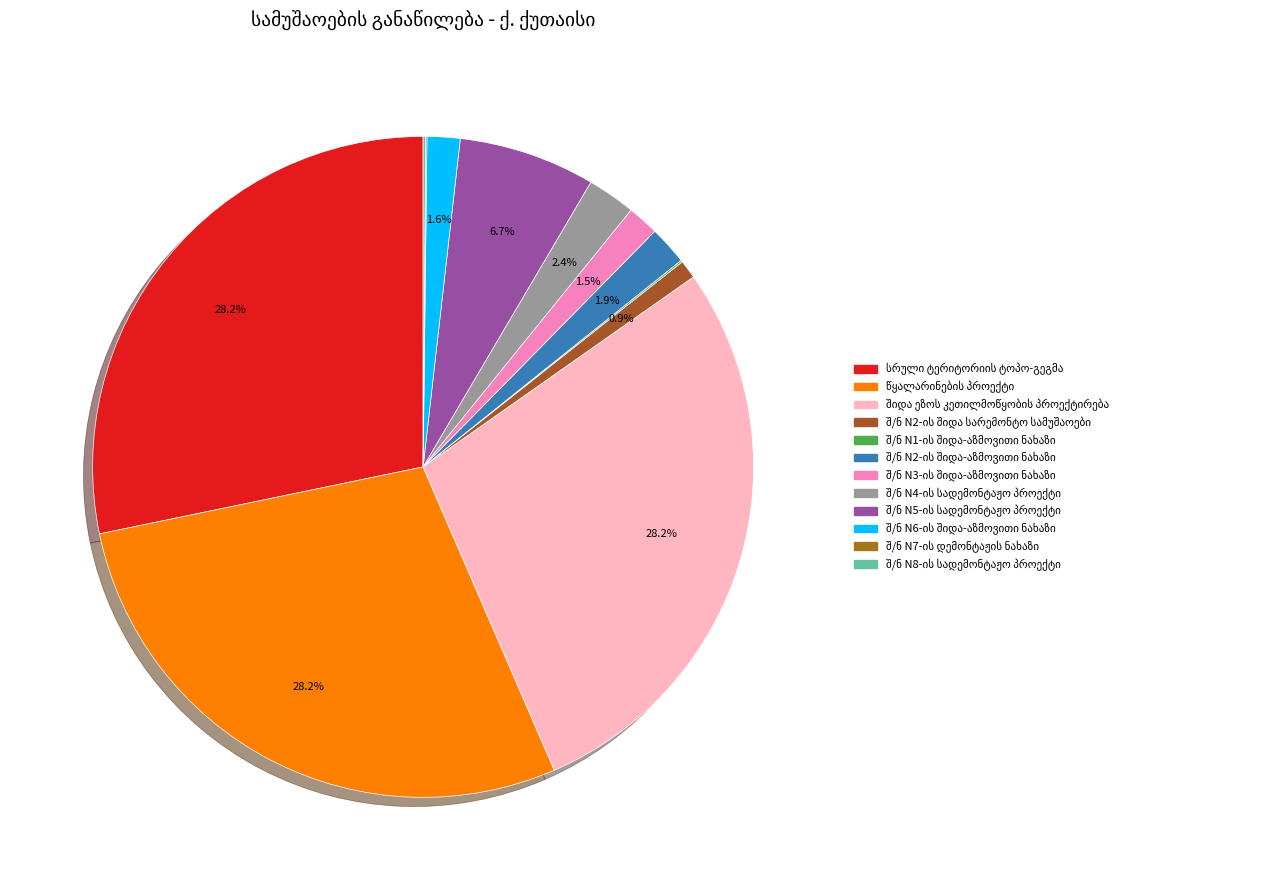

How many slices are in this pie chart?

12